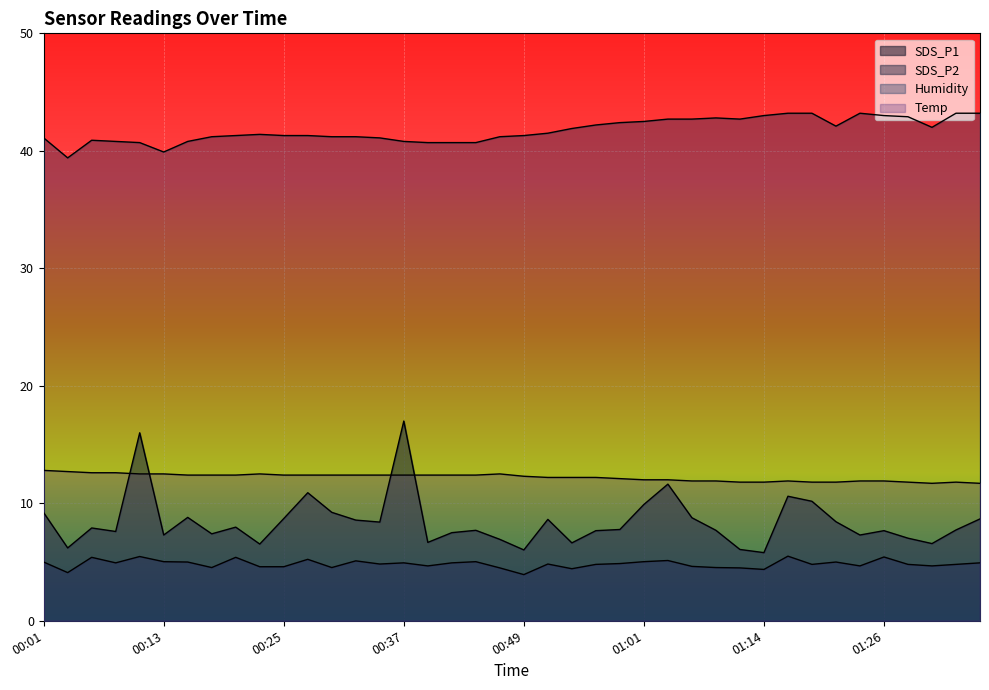

What is the smallest value displayed?

3.9